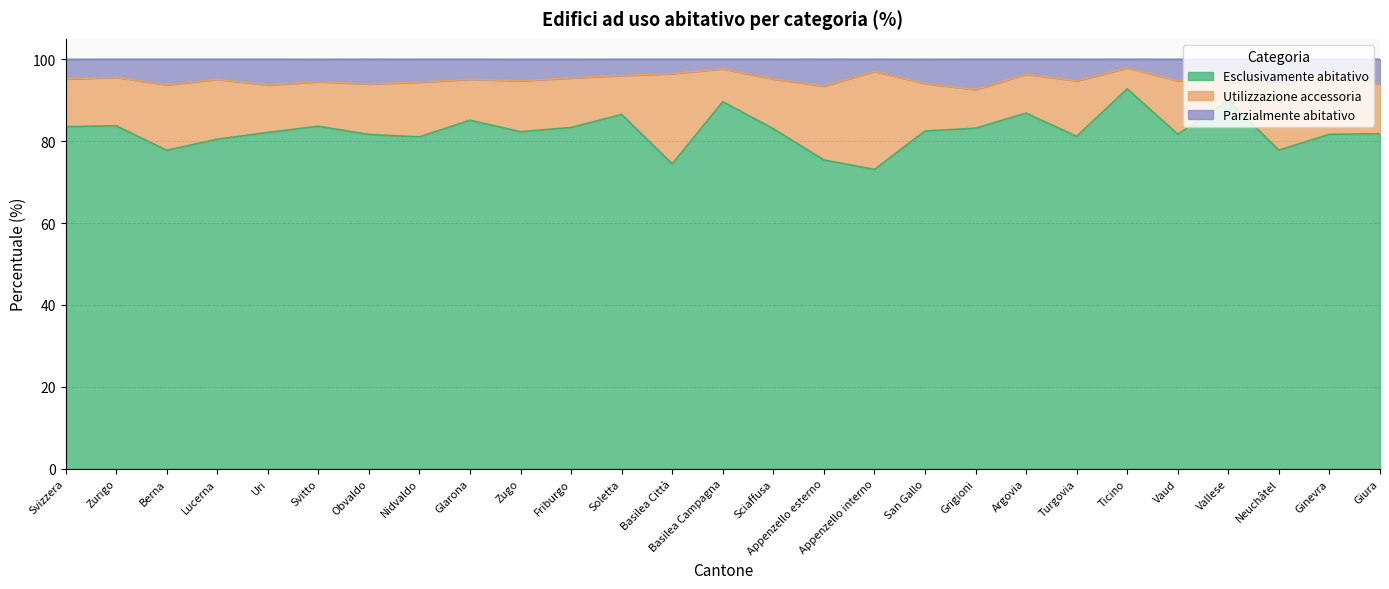

What is the difference between the maximum and minimum values in the Esclusivamente abitativo series?

19.7